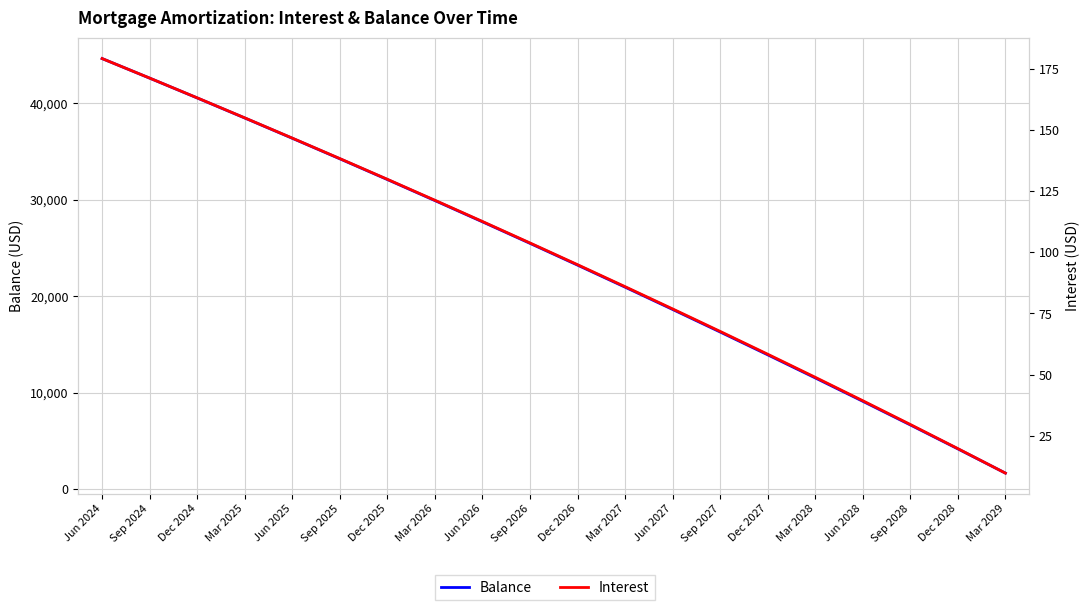

What is the sum of all Balance values?

478545.0